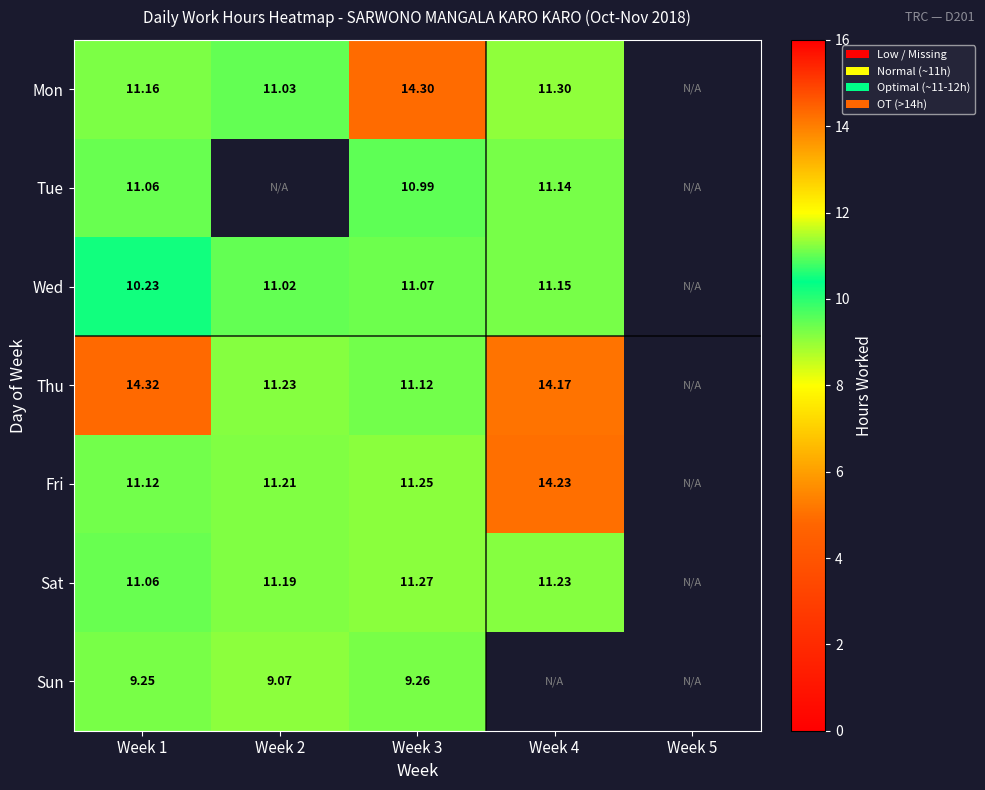

At which label does Thu first exceed 11?

Week 1